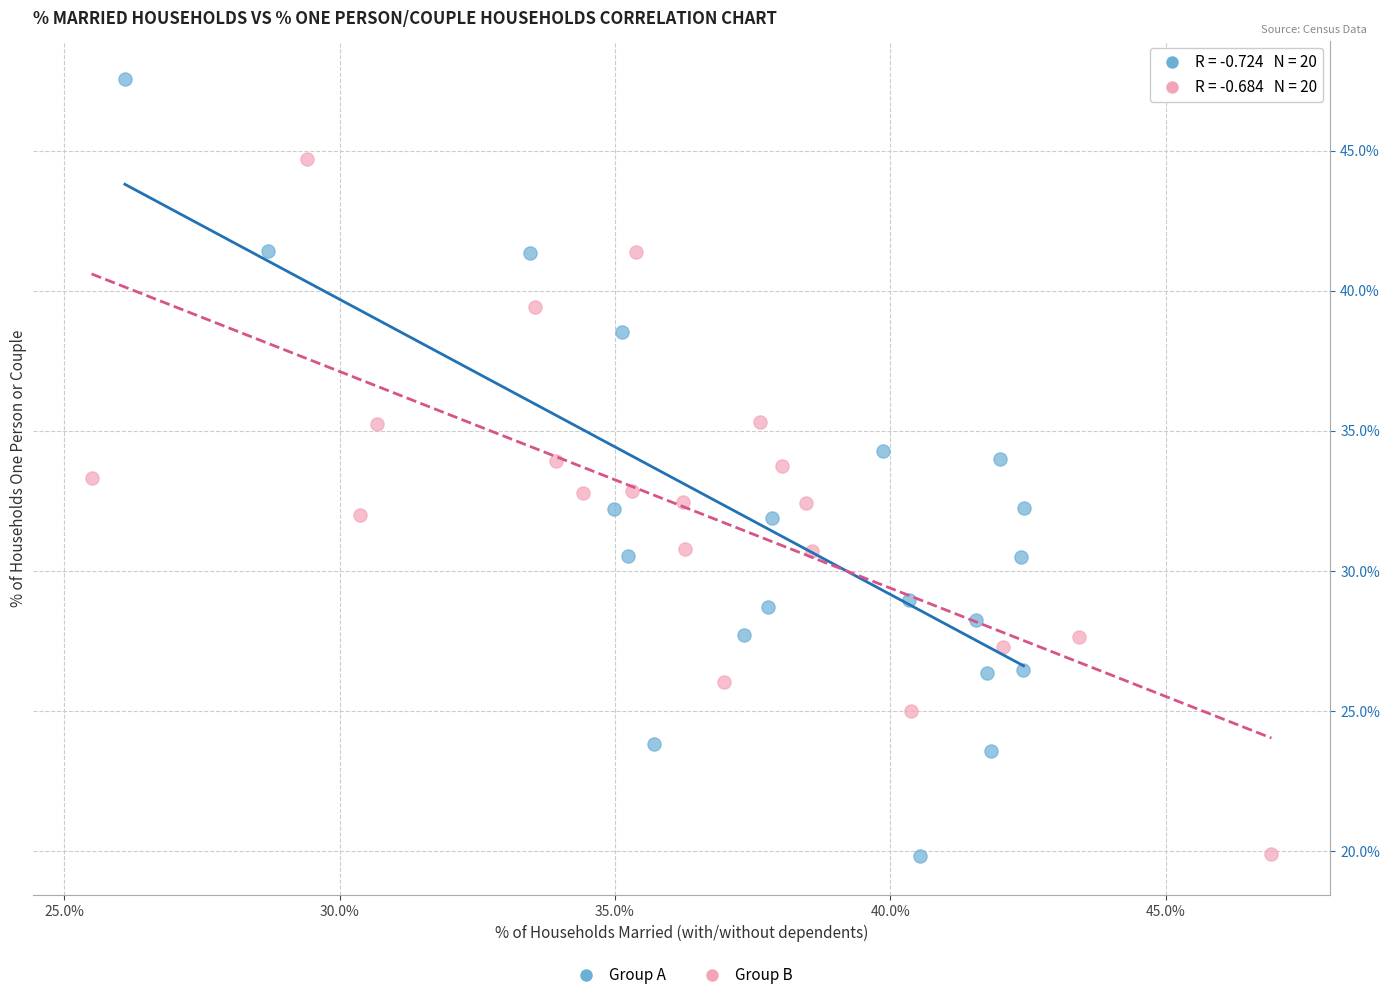

Which series reaches the maximum Y coordinate?

Group A